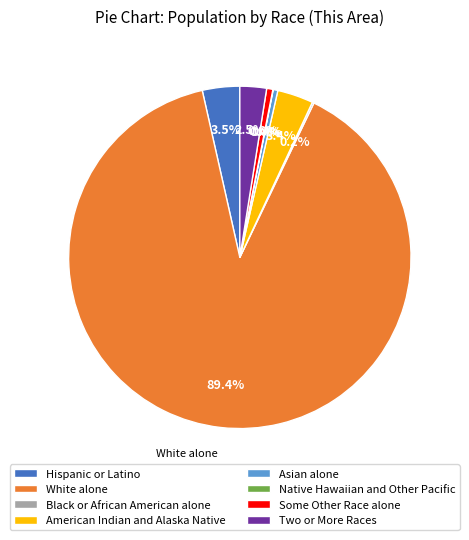

Which category accounts for the majority?

White alone